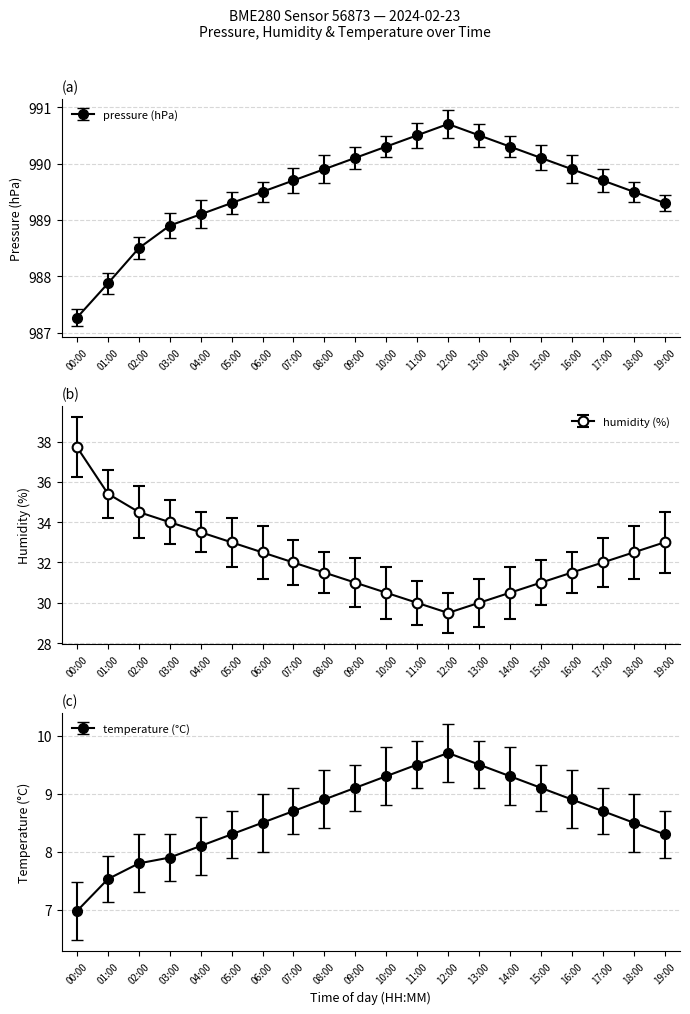

True or false: pressure and temperature cross at least once.

False